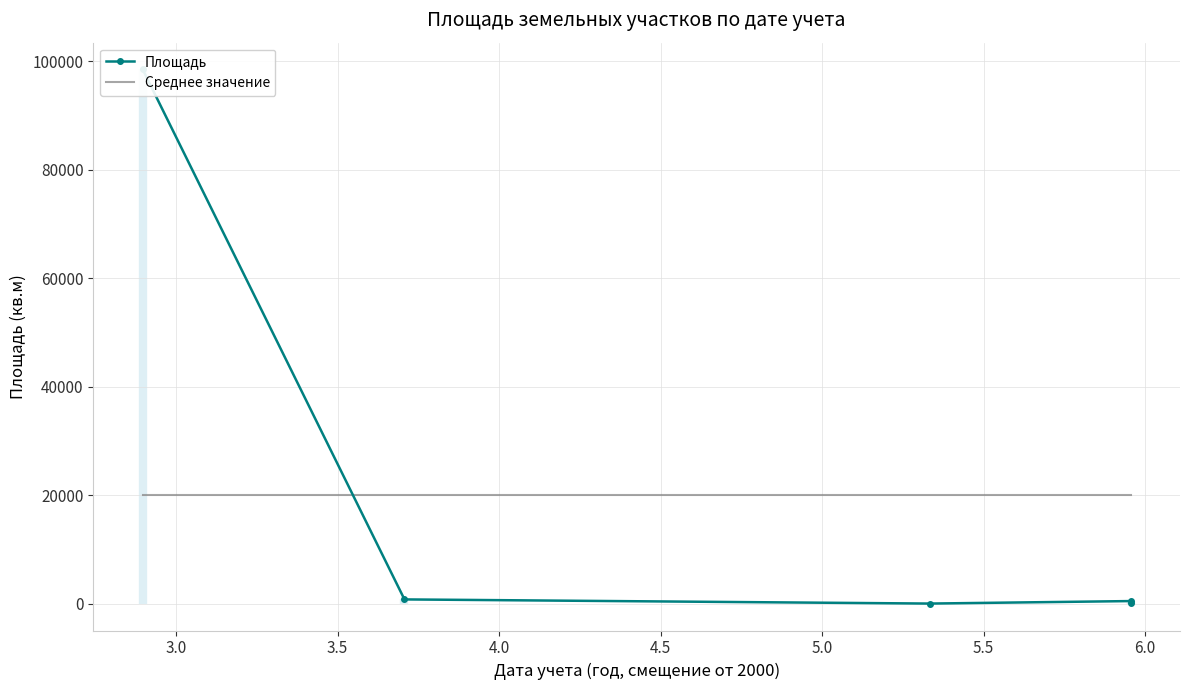

Which category has the highest value across all series?

2002-11-24